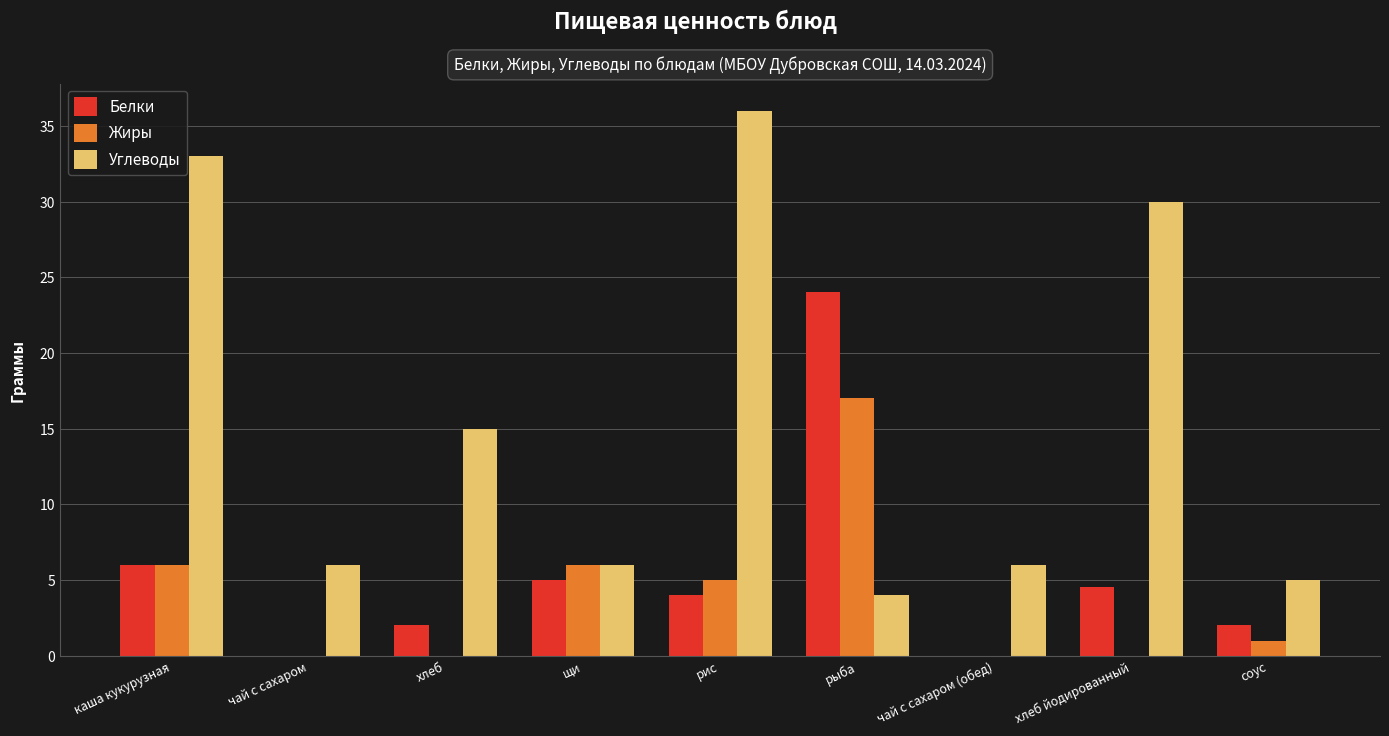

Where is Углеводы nearest to the value 20?

хлеб